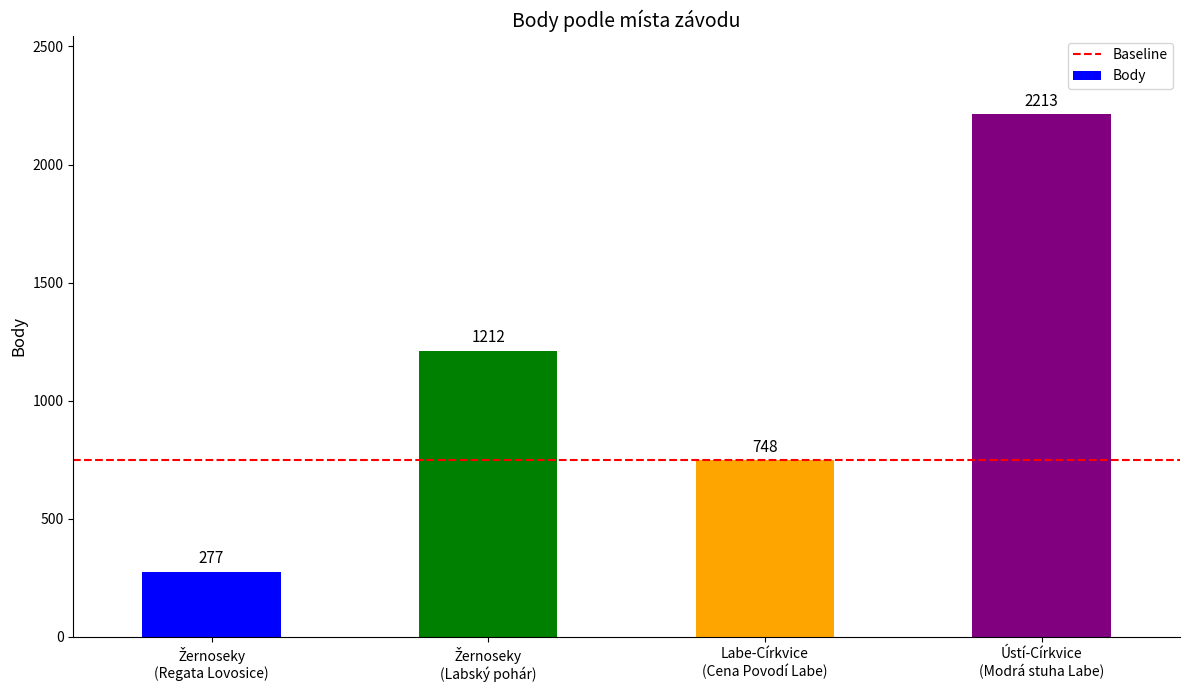

Reading left to right, extract all data points from this chart.

277	1212	748	2213